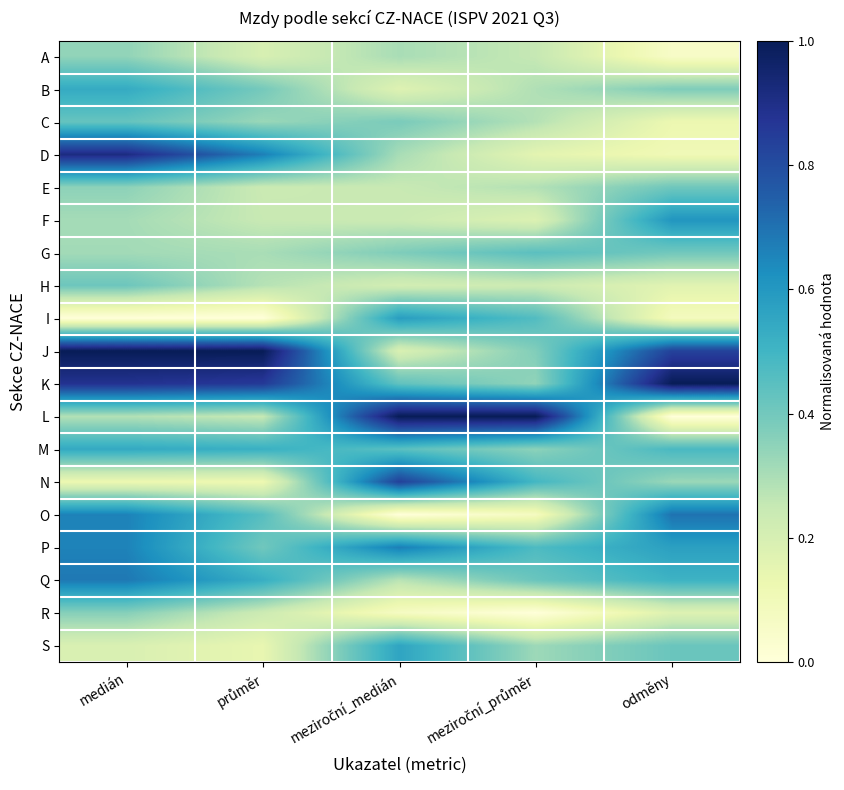

Count the number of categories in the chart.

5